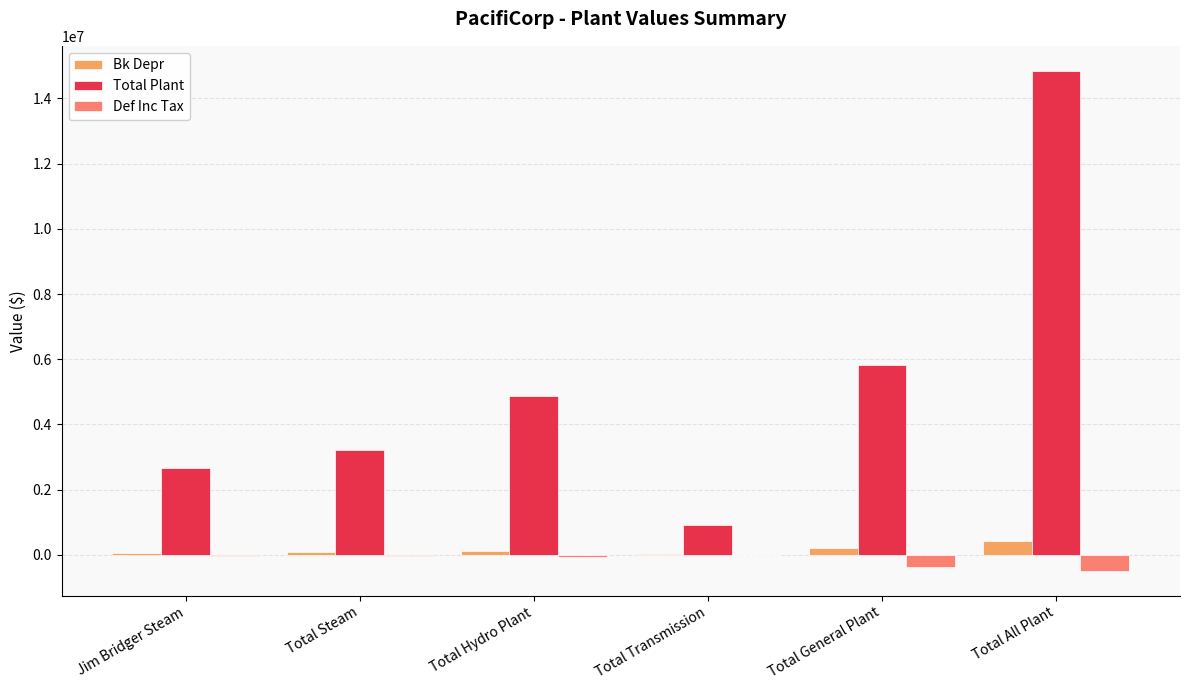

Is it true that Total Plant equals 4885461.4 at Total Hydro Plant?

True